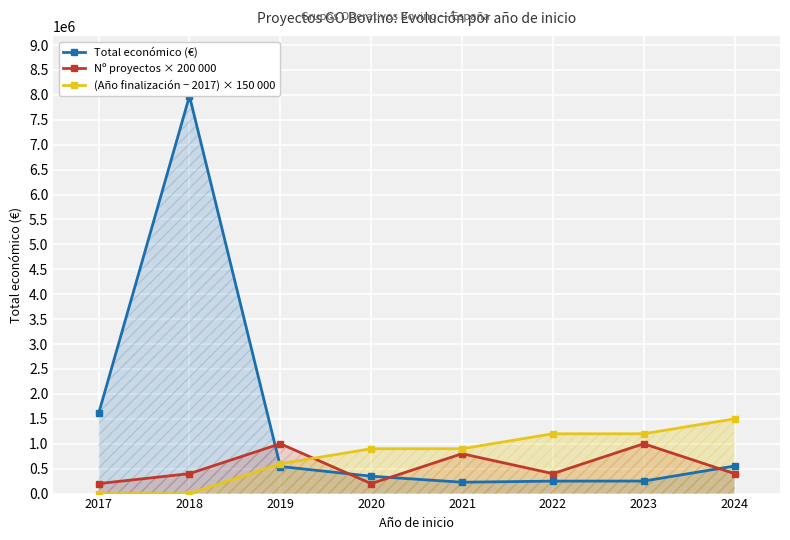

How many lines are shown in the chart?

3